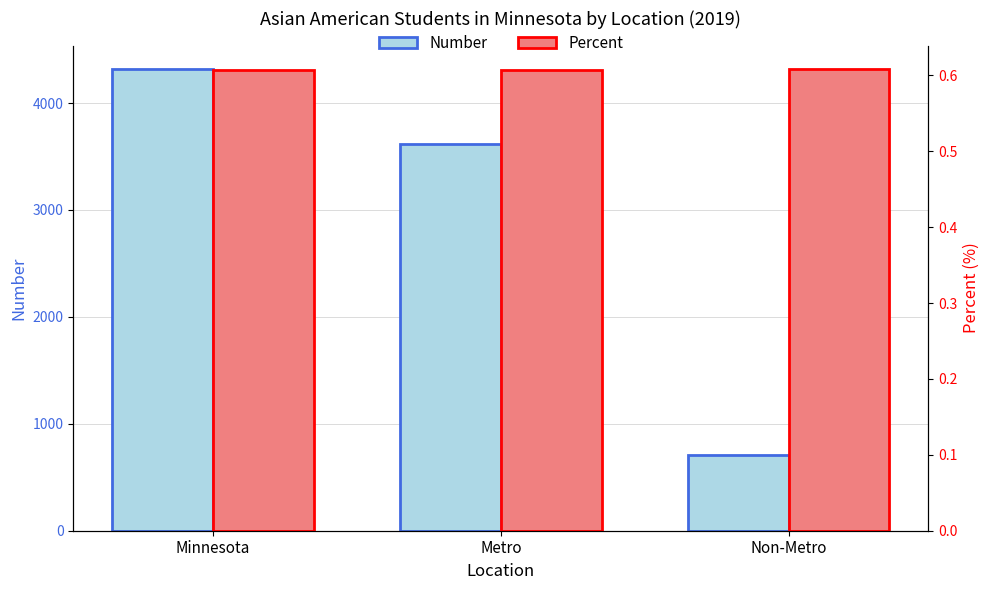

Which series changed the most between Metro and Non-Metro?

Number